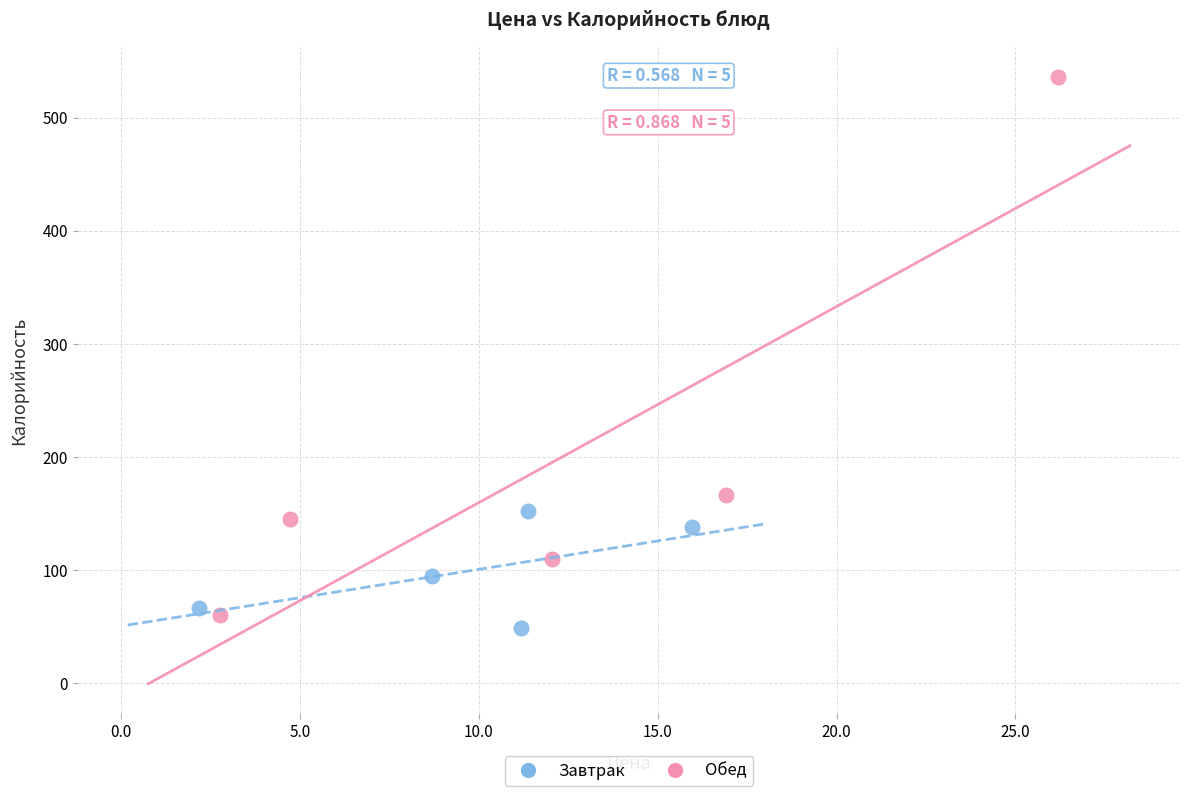

Which series reaches the maximum Y coordinate?

Обед